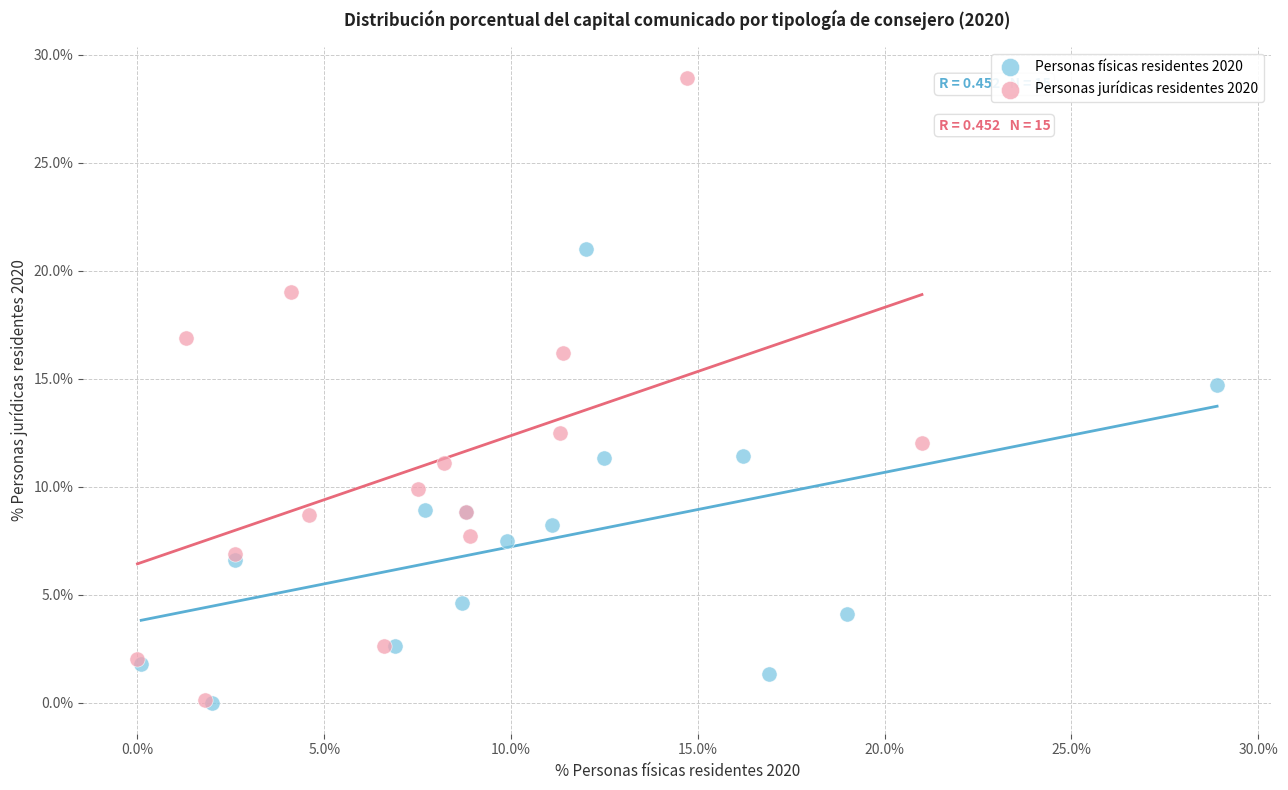

Which series has the largest Y range (max minus min)?

Personas jurídicas residentes 2020